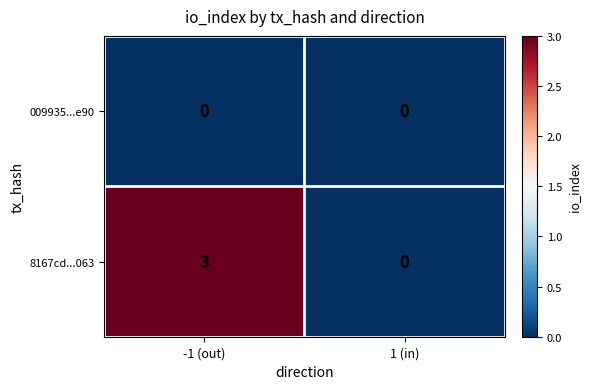

At which category is the sum across all series the highest?

-1 (out)